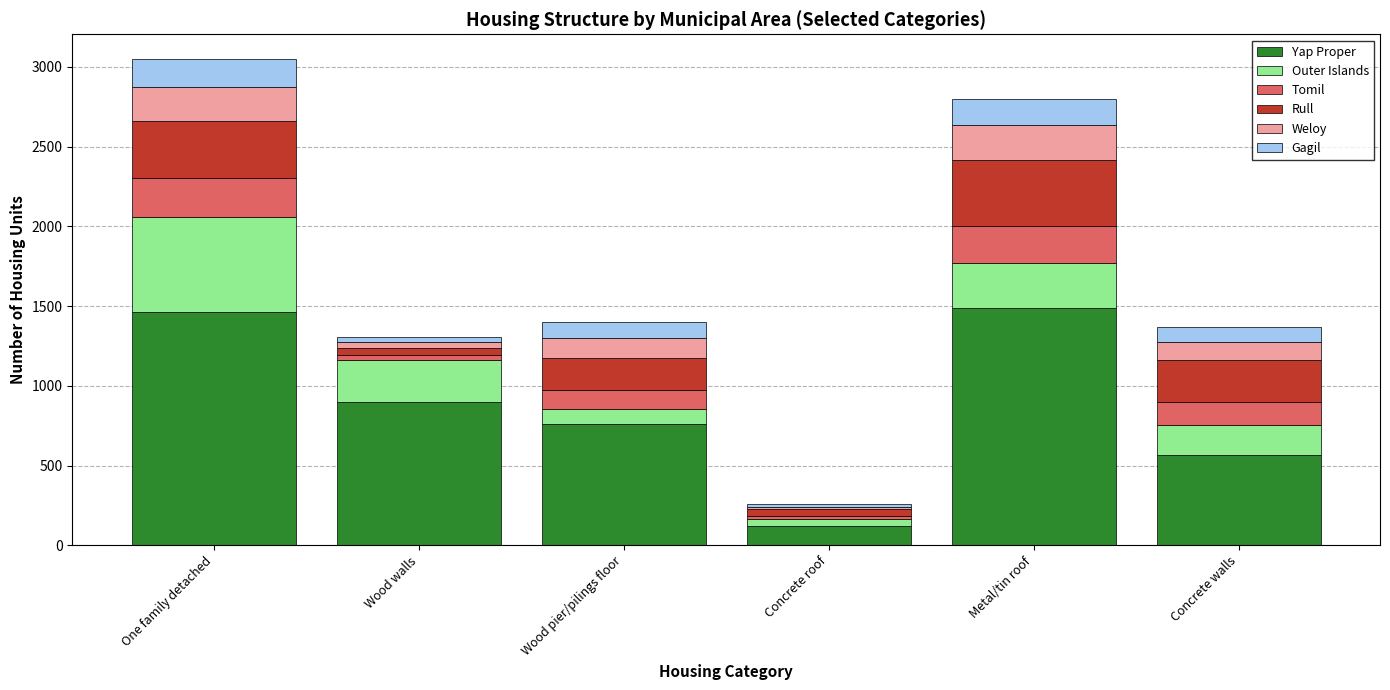

At which label does Yap Proper reach its minimum?

Concrete roof